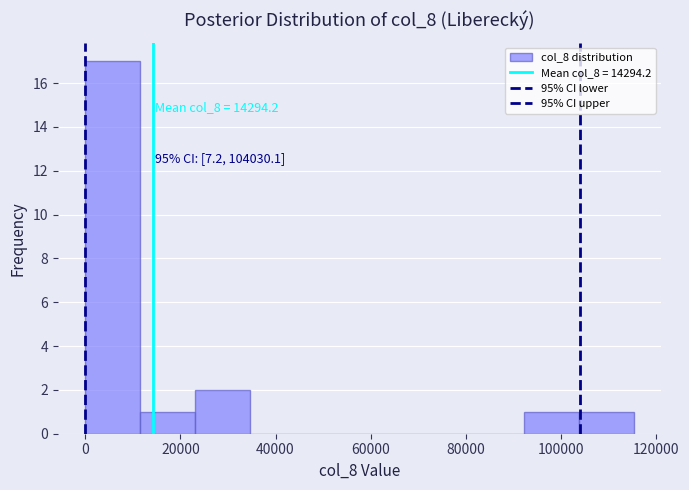

Which range on the x-axis has the tallest bar?

0 to 12000